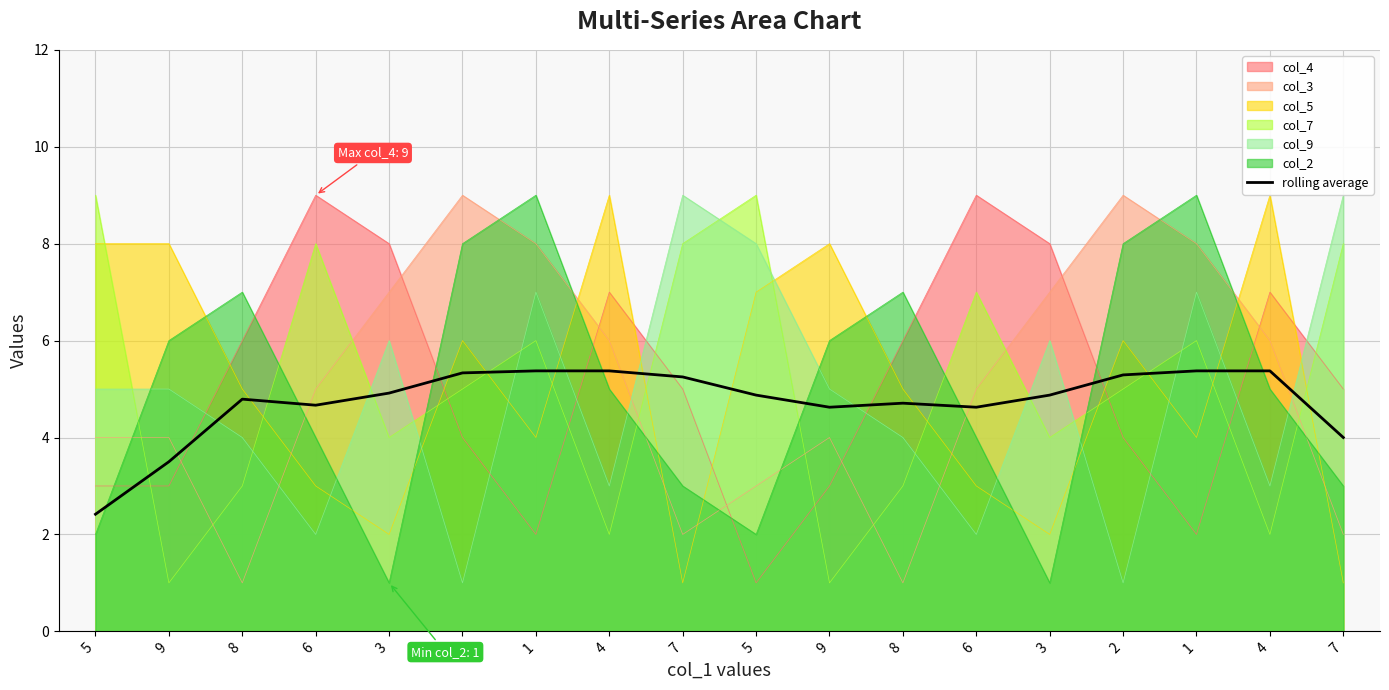

Read the value at 4.

5.4